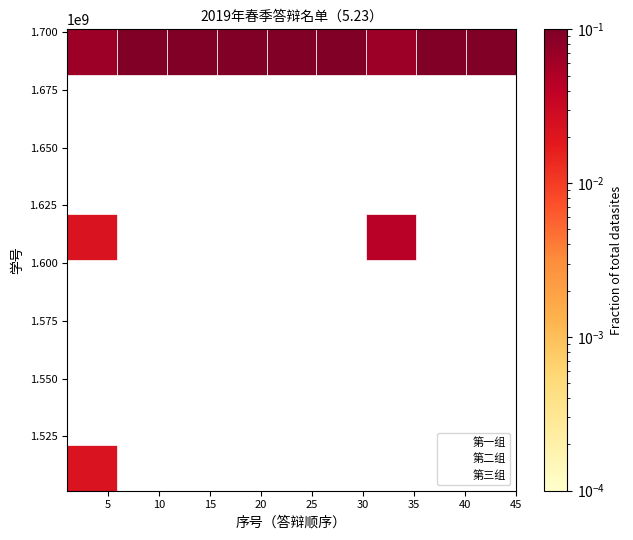

Which series has the largest Y range (max minus min)?

第一组